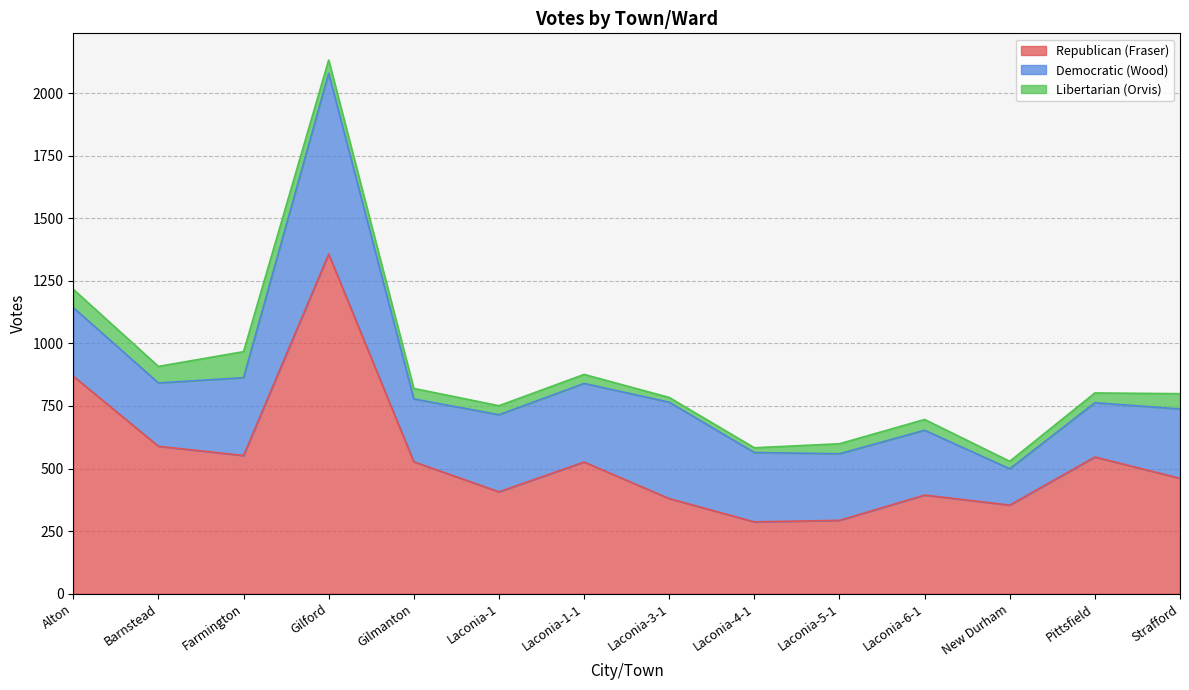

True or false: Republican (Fraser) has more than 2 interior local peaks.

True